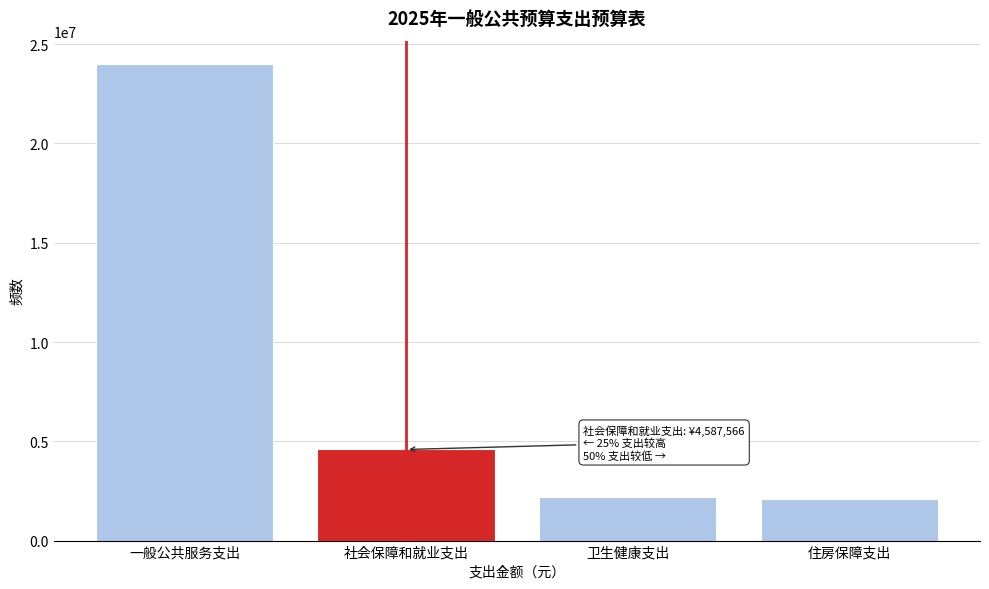

Where is the data nearest to the value 13041446?

社会保障和就业支出